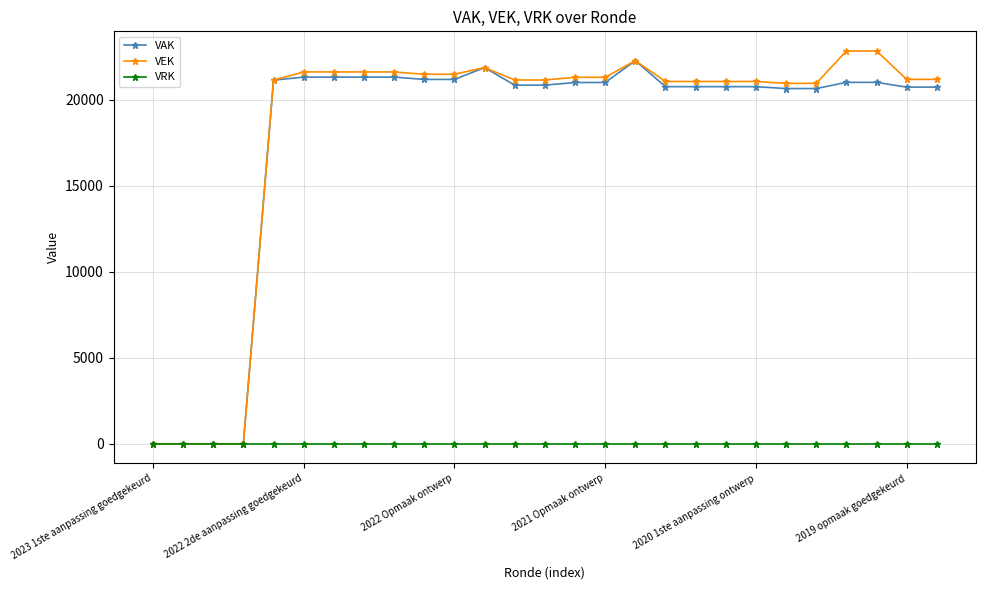

At how many categories does at least one series exceed 15070?

23